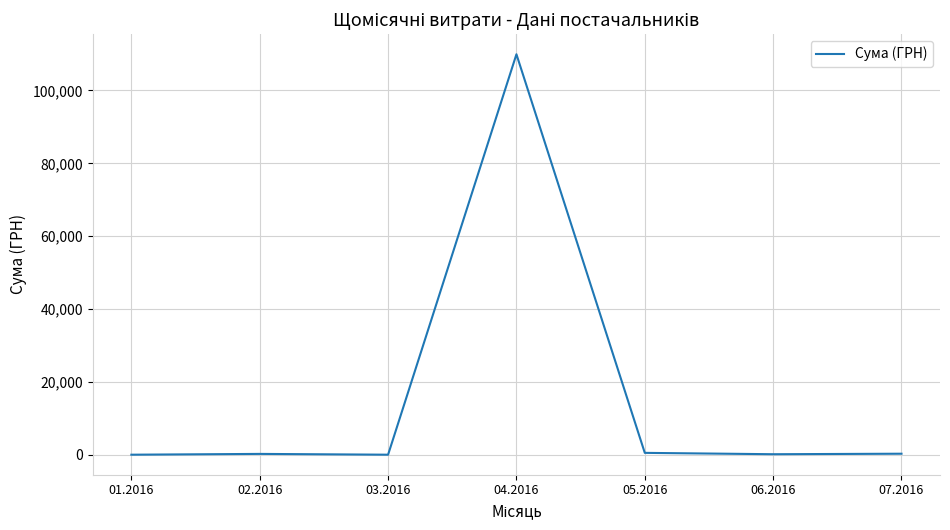

What is the maximum value shown in the chart?

109937.3